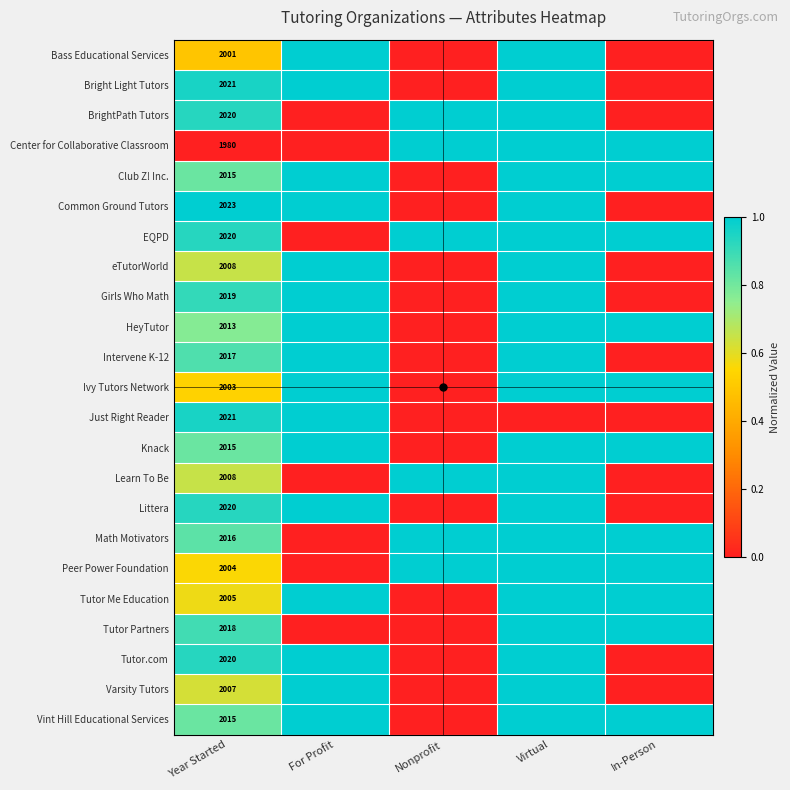

How many distinct data groups are displayed?

23